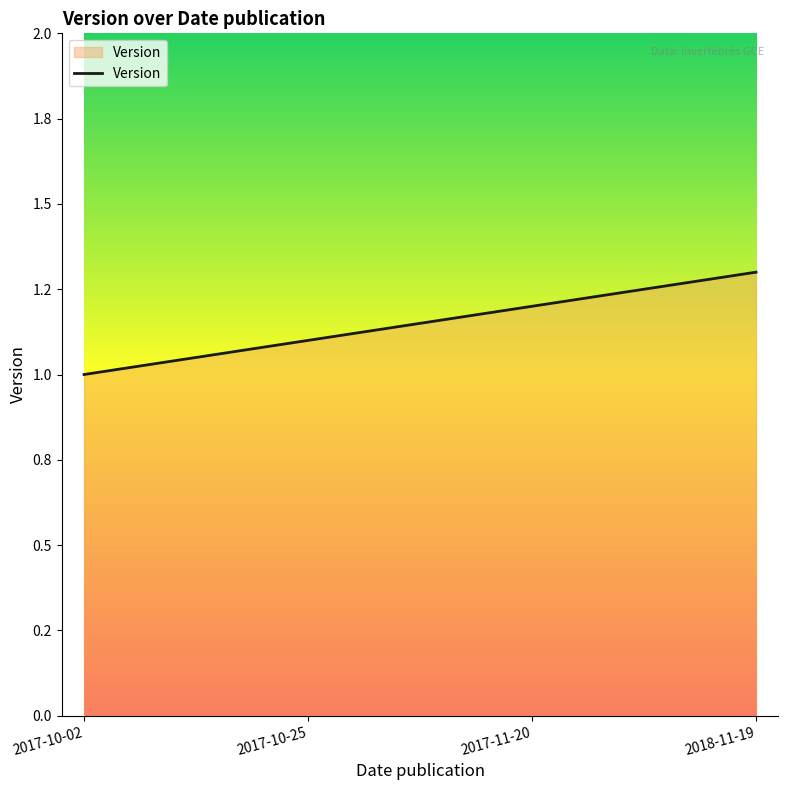

Is this an area chart (filled region under the line)?

Yes